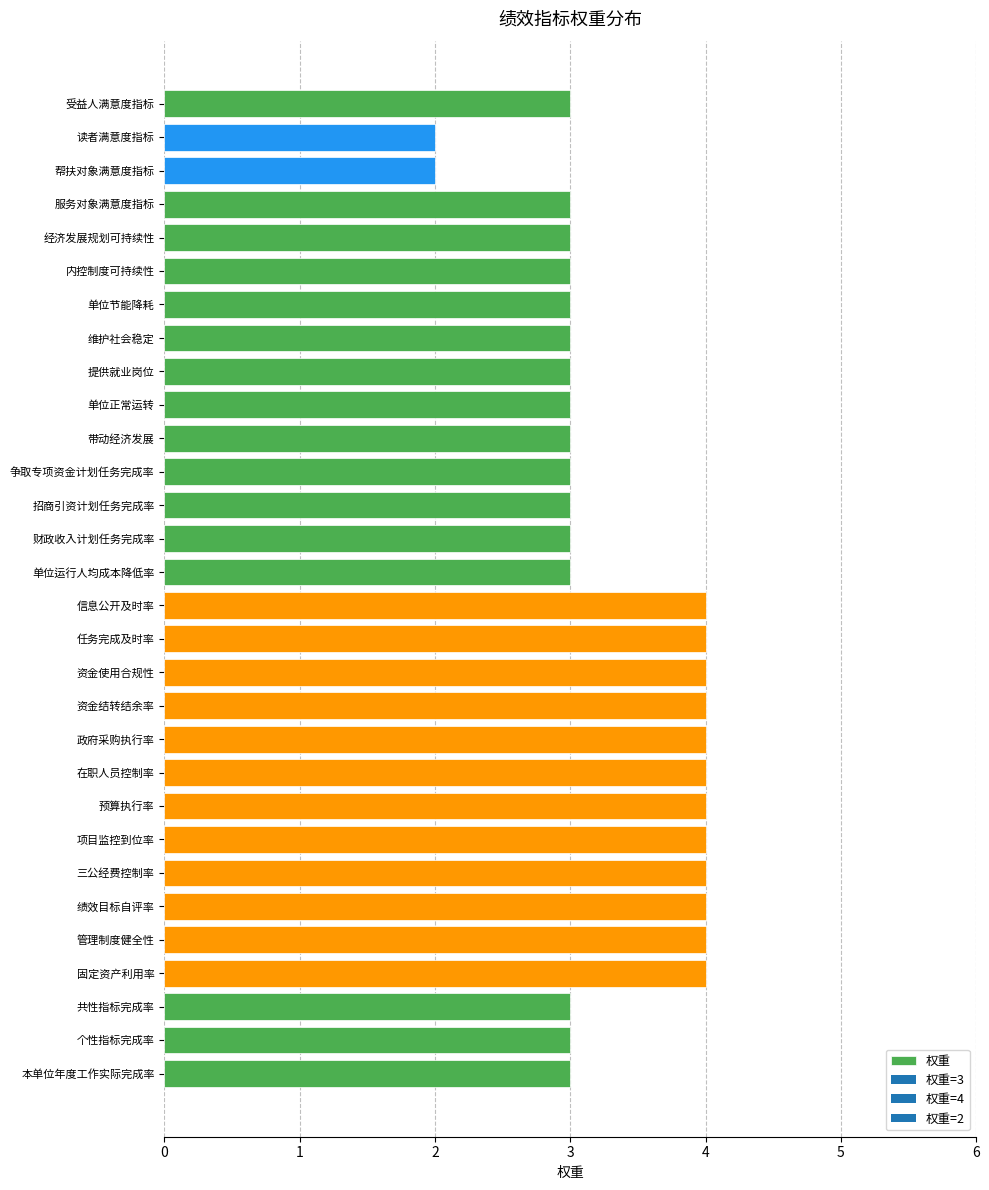

What is the maximum value shown in the chart?

4